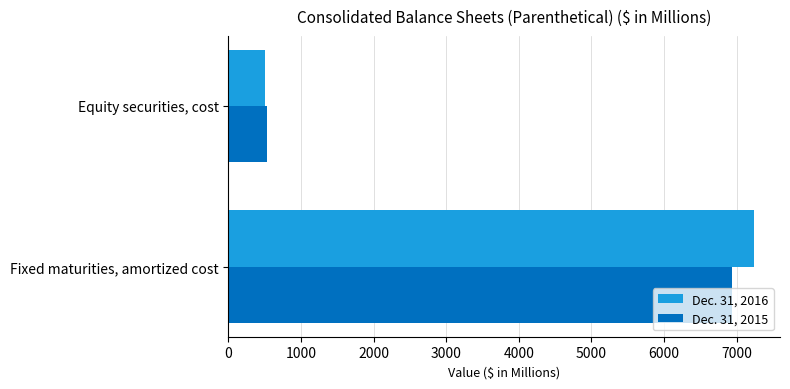

Where is Dec. 31, 2016 nearest to the value 3866?

Equity securities, cost